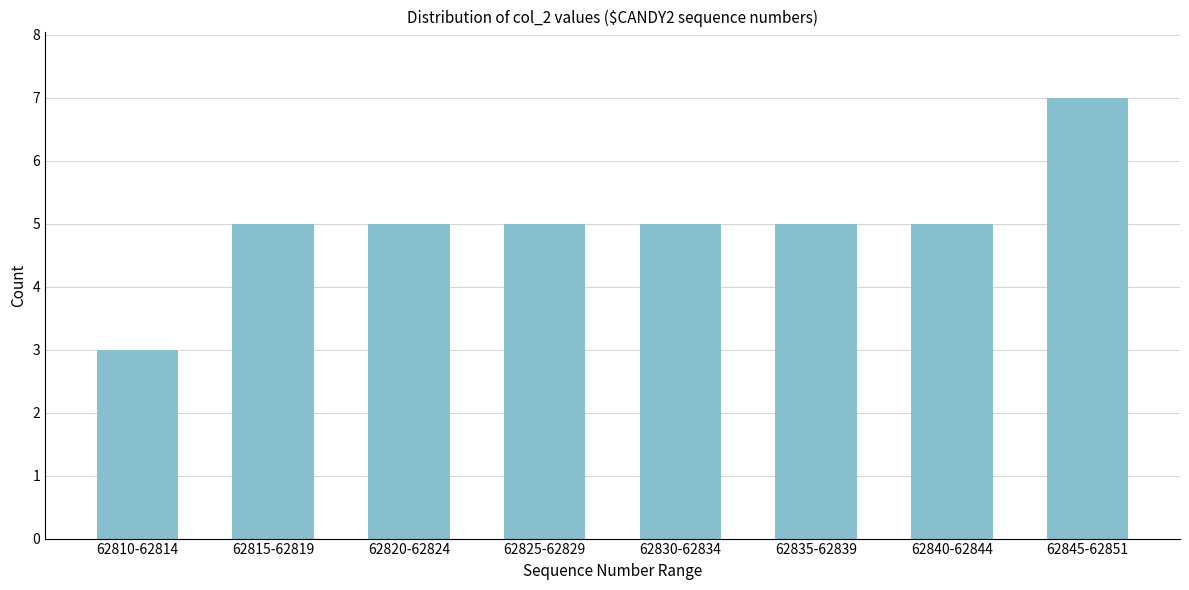

Reading left to right, what are all the values shown in this chart?

3	5	5	5	5	5	5	7